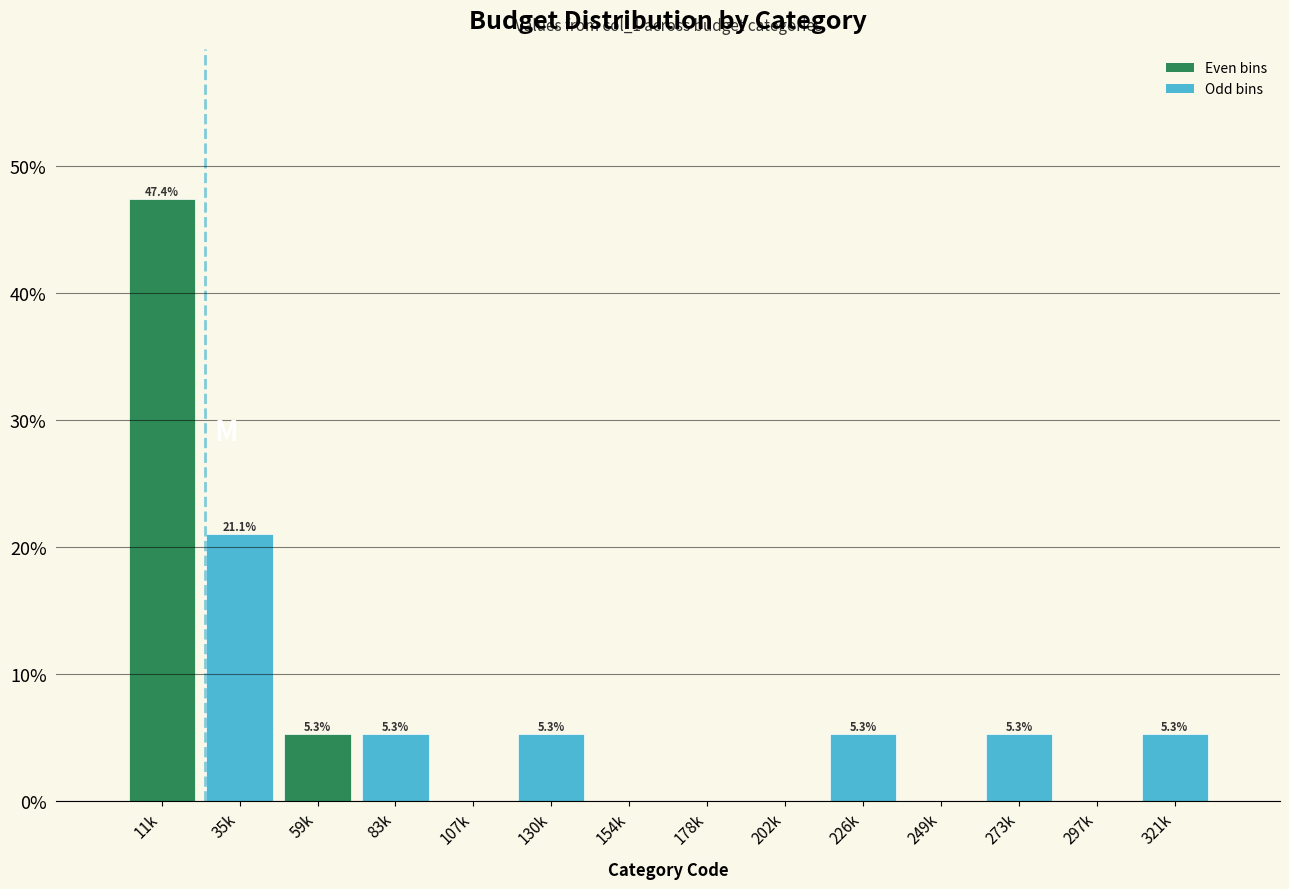

Reading left to right, list all the values displayed in this chart.

11k=47.4	35k=21.1	59k=5.3	83k=5.3	107k=0.0	130k=5.3	154k=0.0	178k=0.0	202k=0.0	226k=5.3	249k=0.0	273k=5.3	297k=0.0	321k=5.3